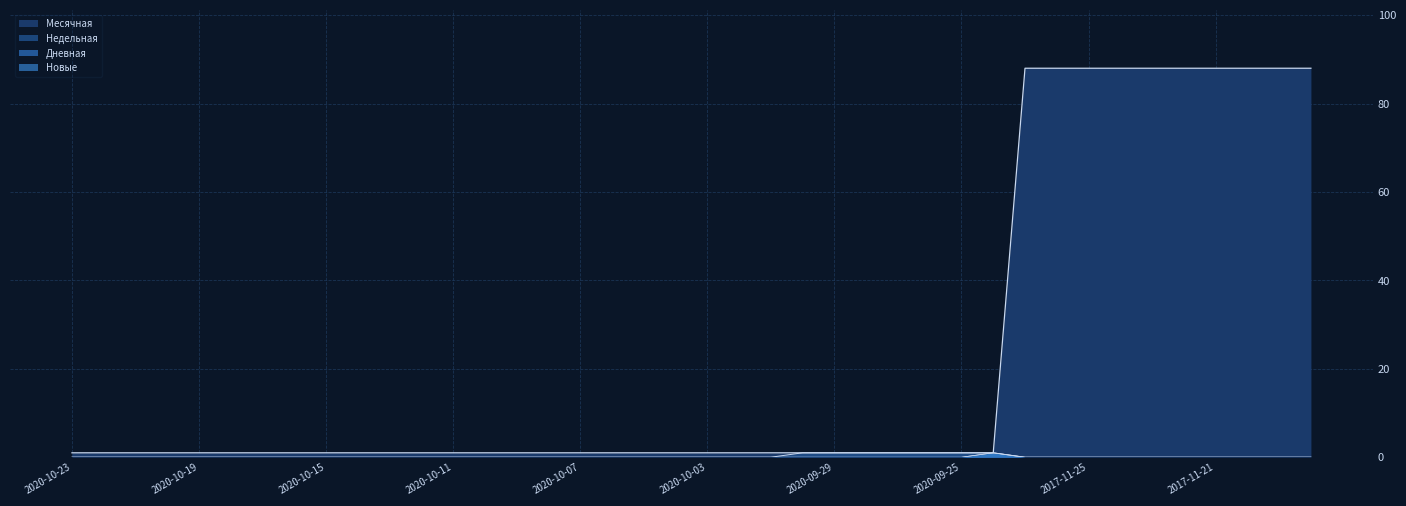

How many values in the Дневная series exceed 0?

1